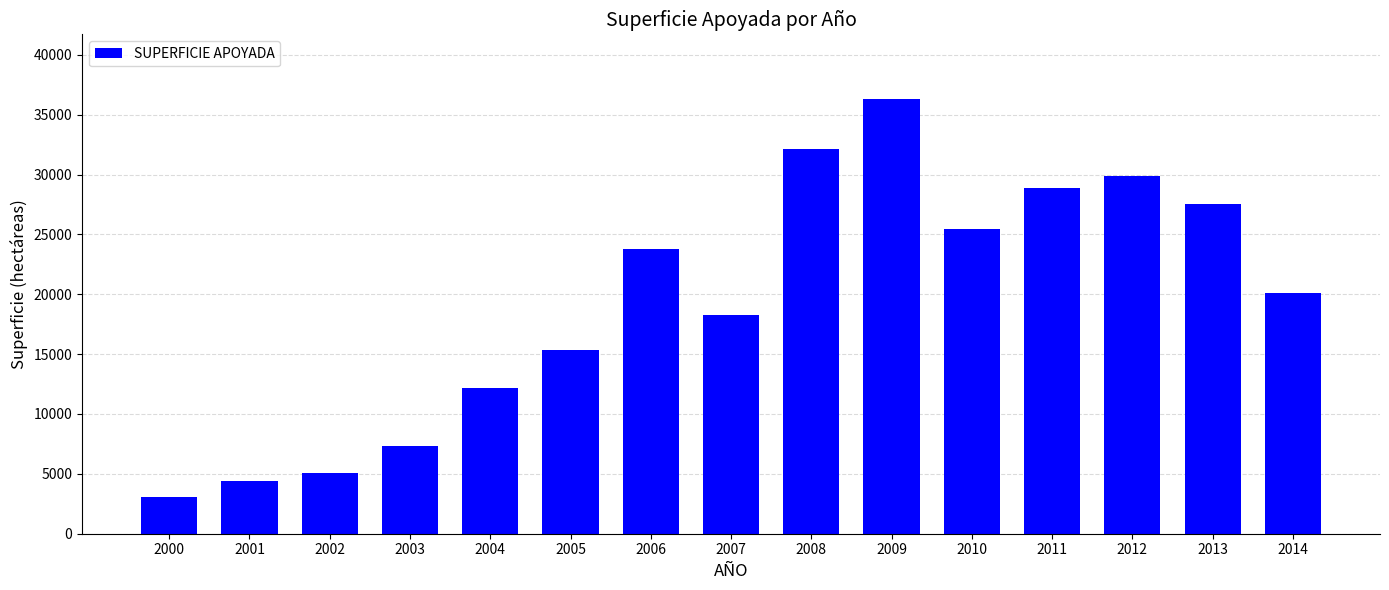

True or false: the data shows 28850.0 at 2011.

True